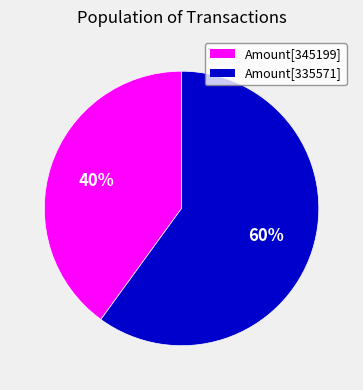

Combined, do Amount[345199] and Amount[335571] account for over 50%?

Yes